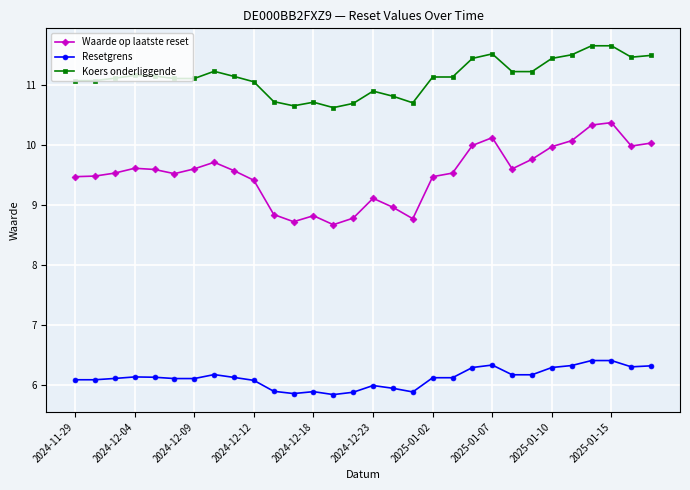

True or false: Resetgrens and Koers onderliggende intersect in this chart.

False